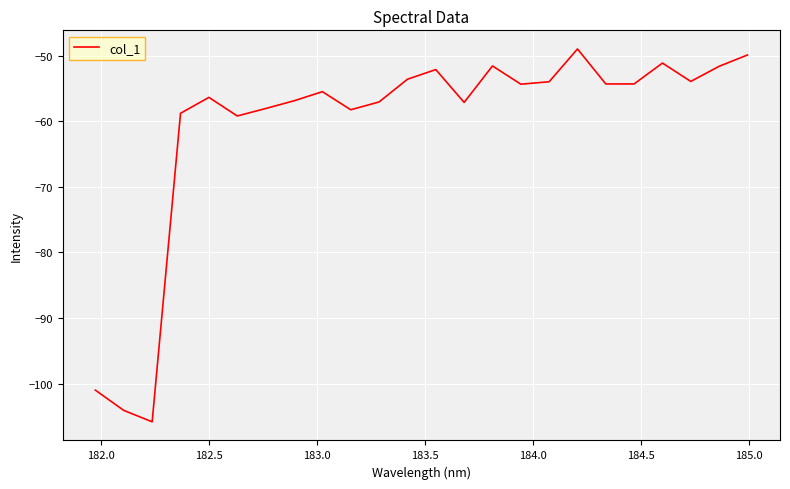

What is the maximum value shown in the chart?

-49.0